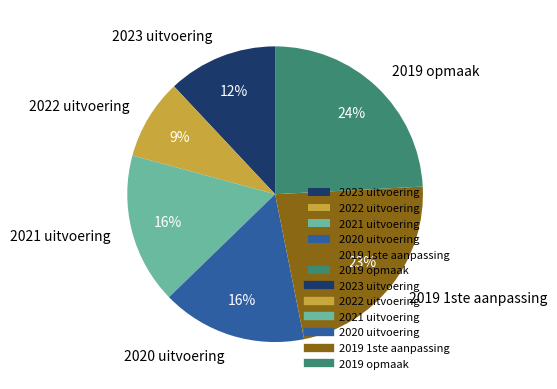

To the nearest percent, what is the difference between the largest and smallest slice percentages?

15%